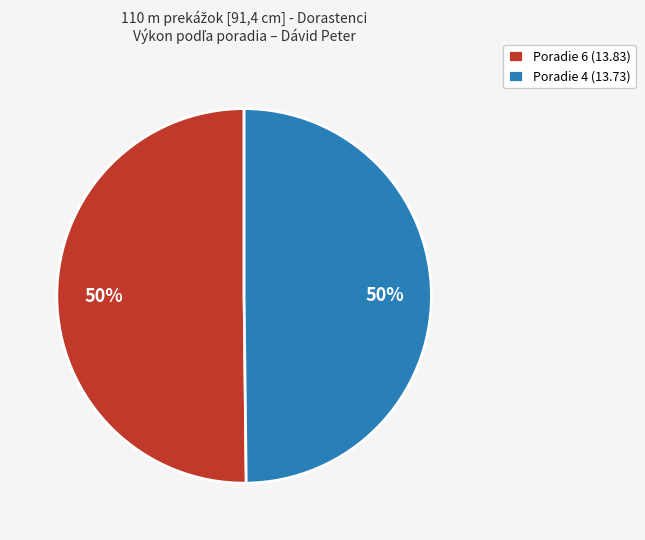

To the nearest percent, what is the average slice percentage?

50%